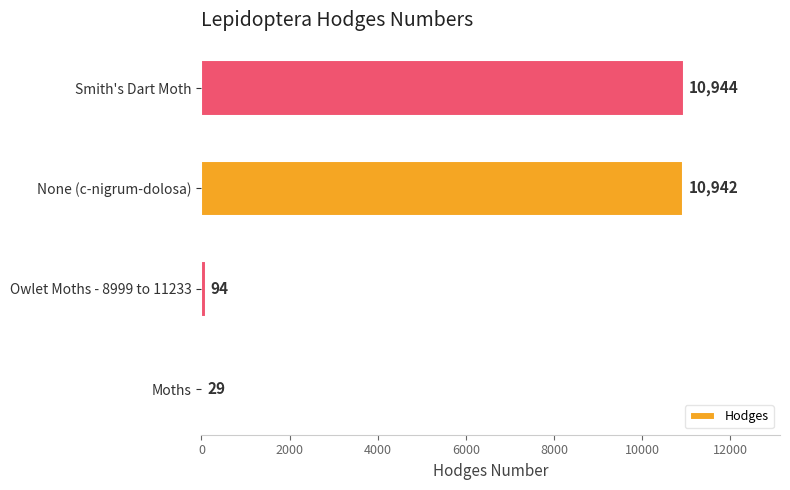

Between None (c-nigrum-dolosa) and Owlet Moths - 8999 to 11233, which is larger?

None (c-nigrum-dolosa)